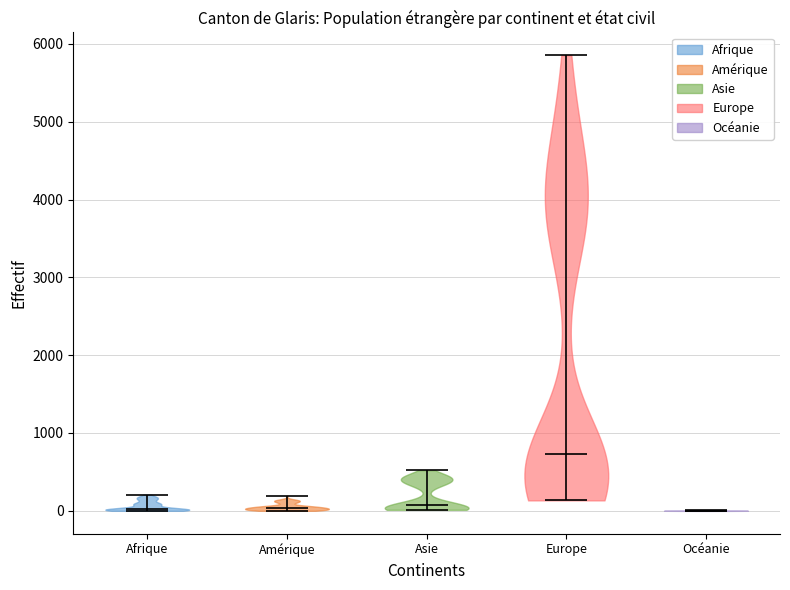

Reading left to right, read every violin against the y-axis: where its median line is, and the lowest and highest points it reaches. The values are not printed on the chart, so give them approximately, as read against the axis.

Afrique: median line 0, lowest point 0, highest point 200
Amérique: median line 0, lowest point 0, highest point 200
Asie: median line 100, lowest point 0, highest point 500
Europe: median line 700, lowest point 100, highest point 5900
Océanie: median line 0, lowest point 0, highest point 0